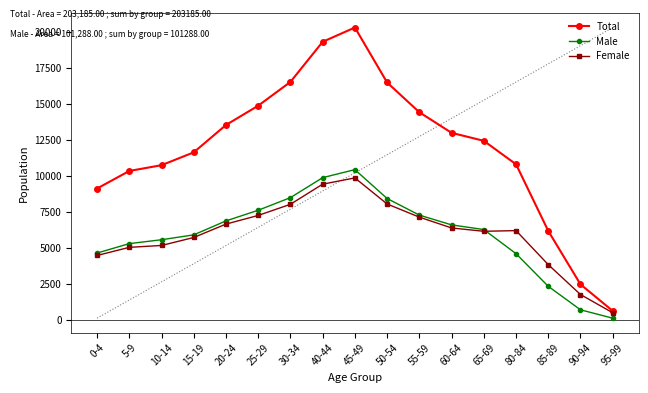

How many lines are shown in the chart?

3